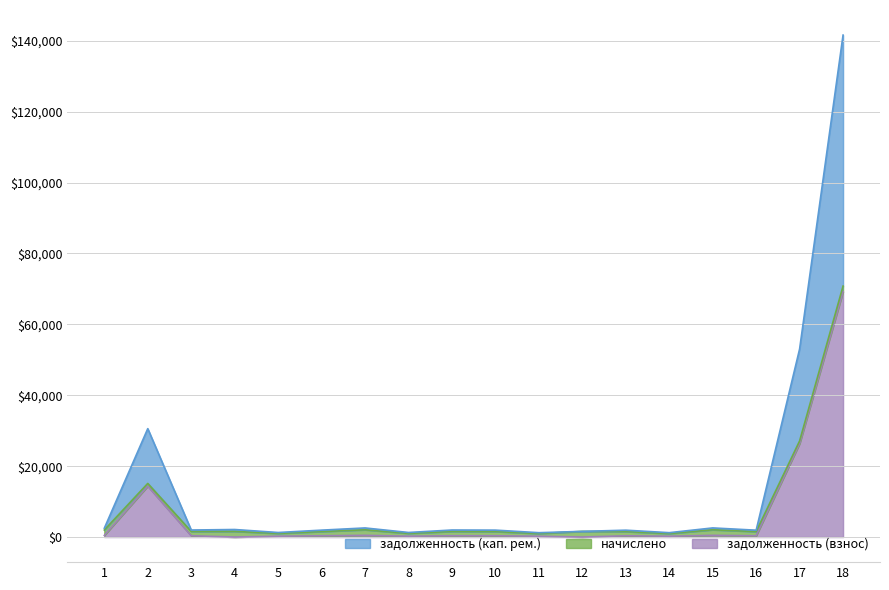

What is the sum of all задолженность (кап. рем.) values?

253317.1